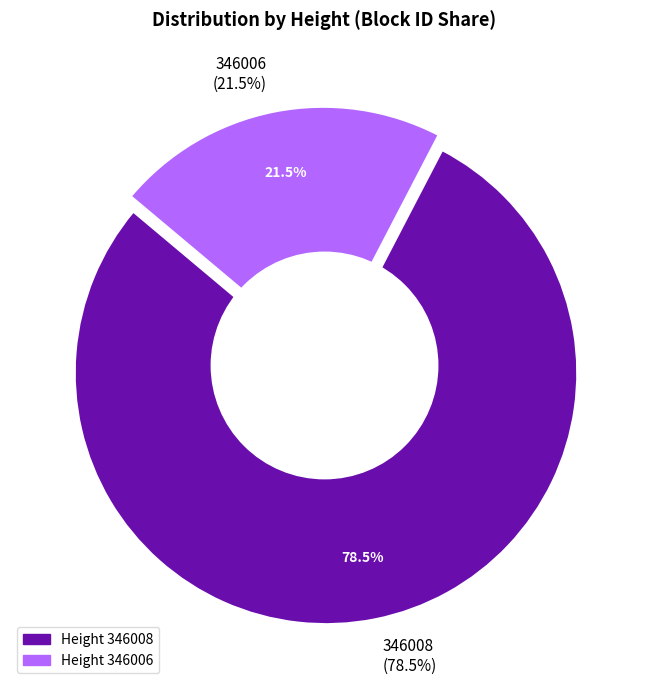

Which slice is the largest?

346008